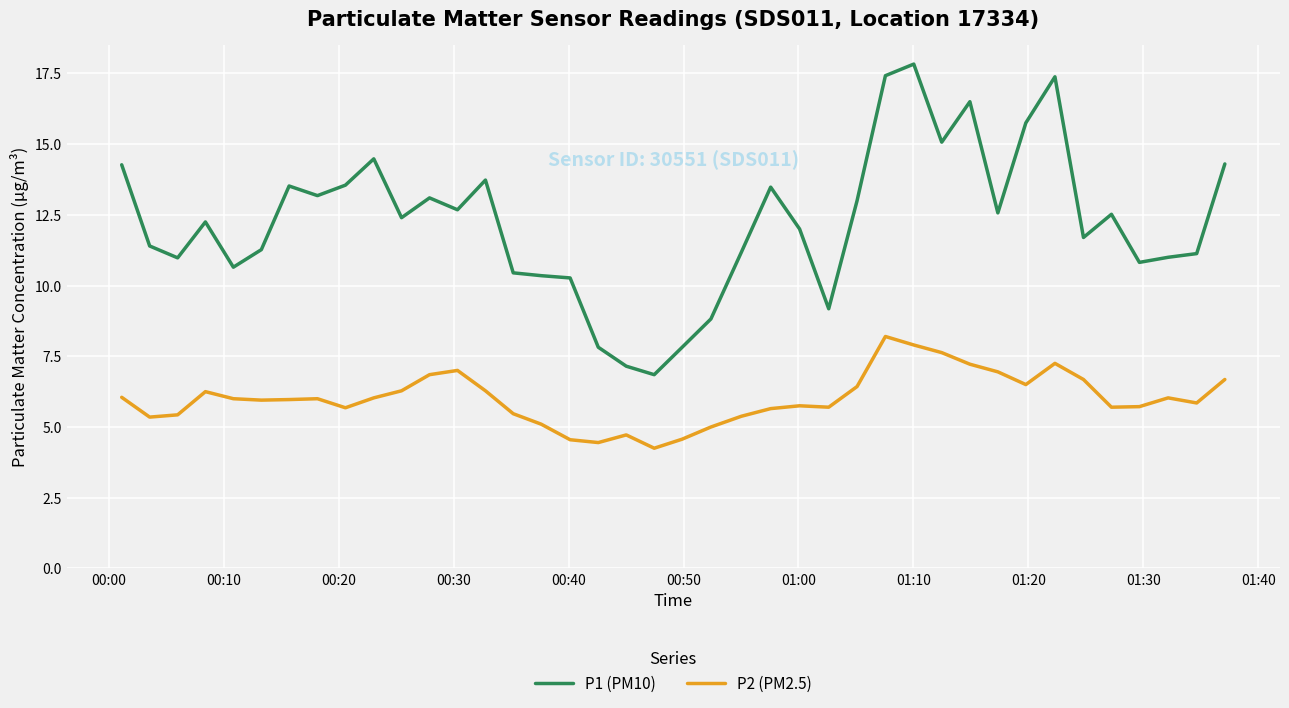

True or false: P2 (PM2.5) and P1 (PM10) cross at least once.

False